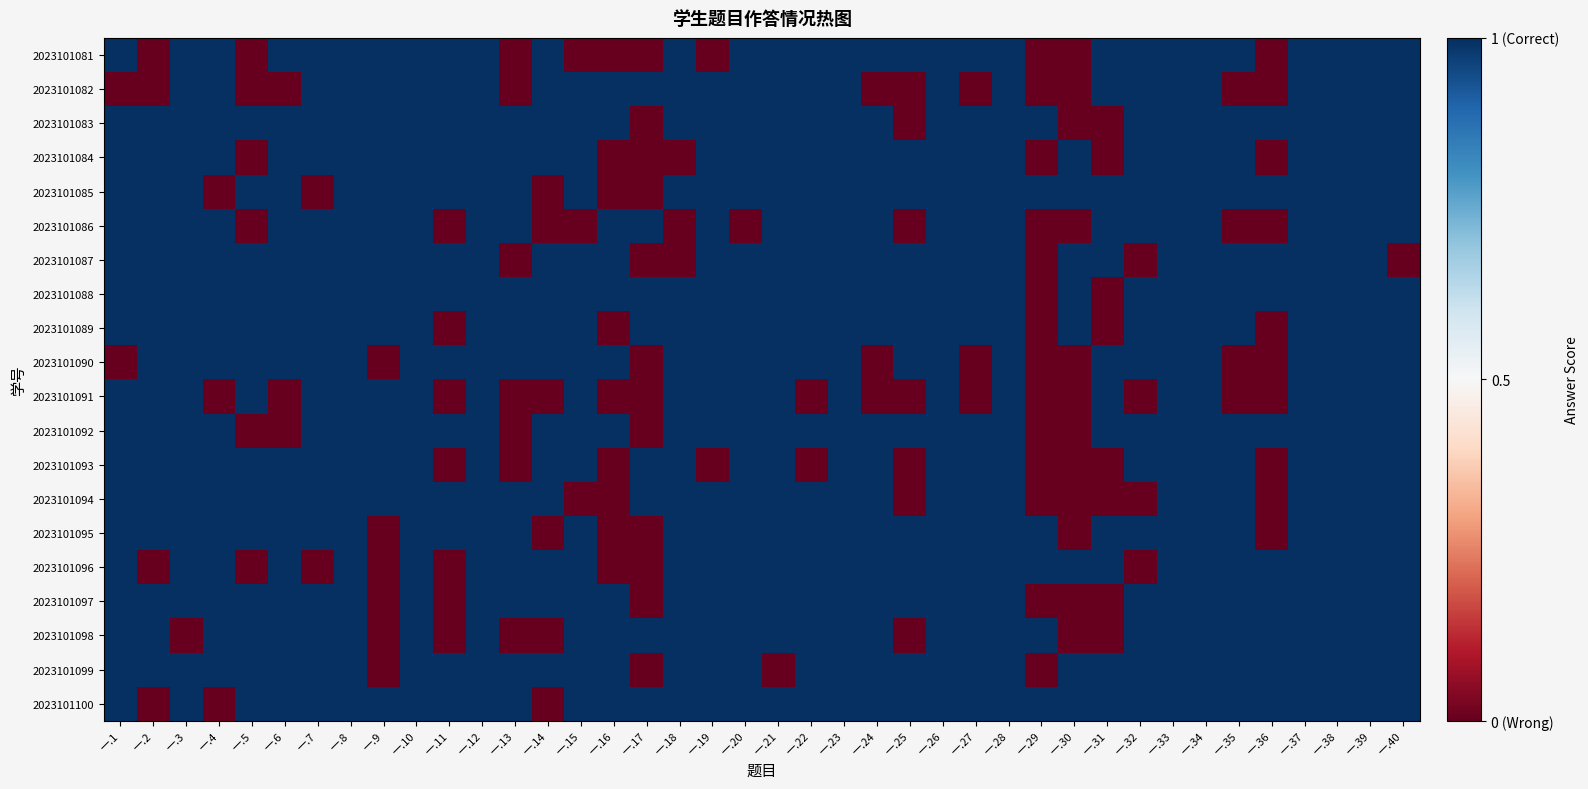

At which category is the sum across all series the highest?

一.8